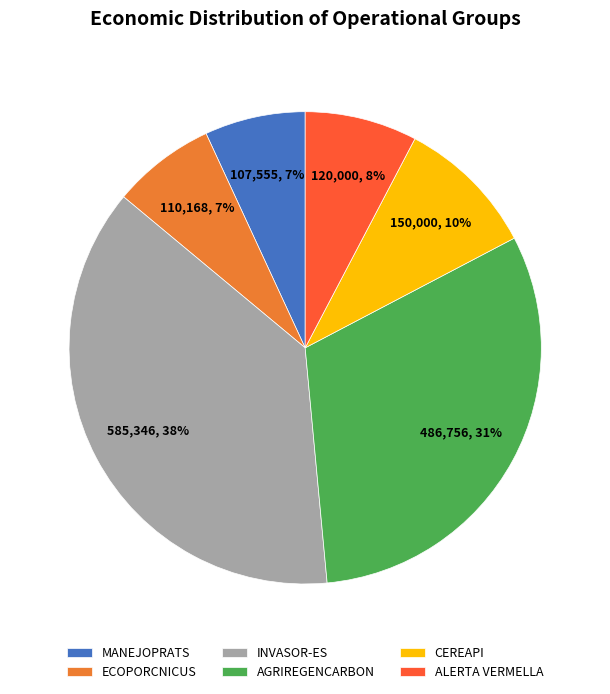

Do ECOPORCNICUS and AGRIREGENCARBON together represent more than half of the pie?

No